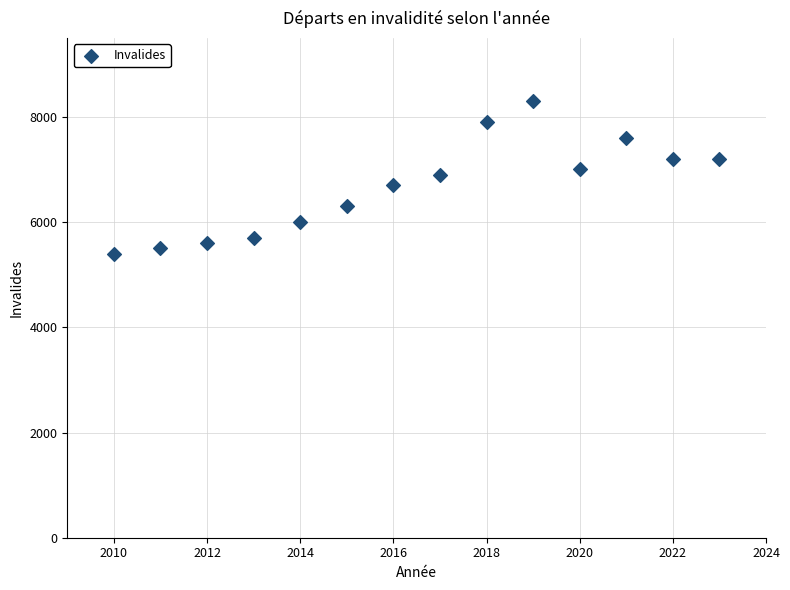

What is the range of X values (max minus min)?

13